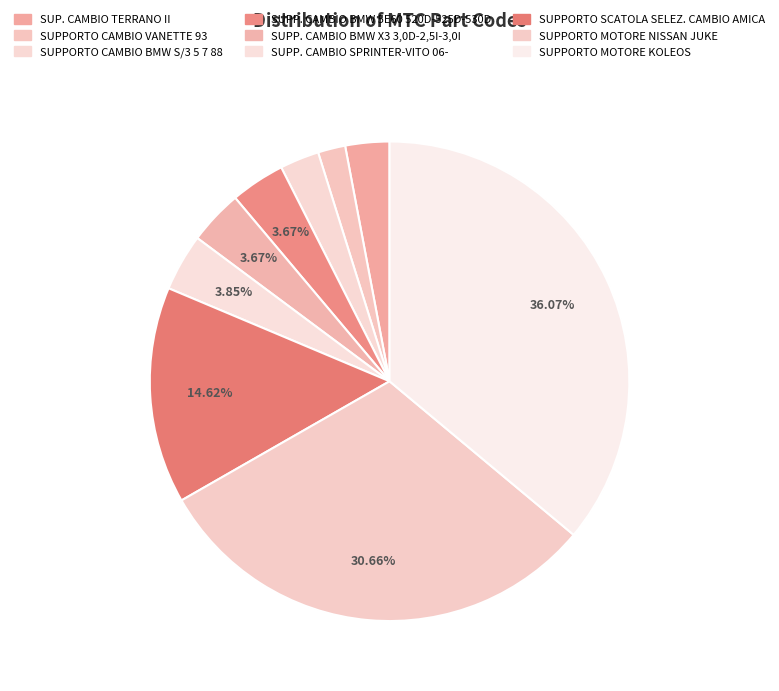

How many slices are in this pie chart?

9